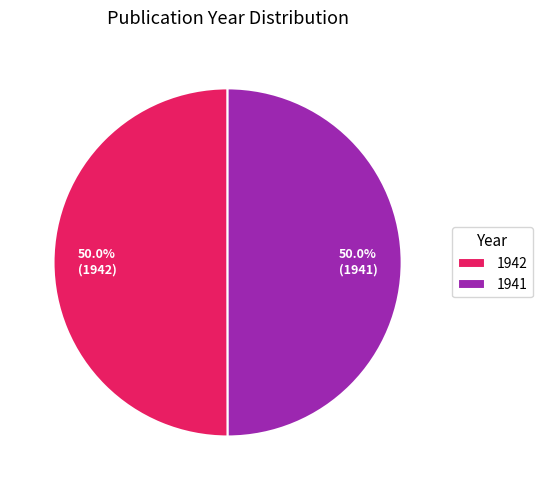

What is the ratio of the value at 1941 to the value at 1942?

1.0